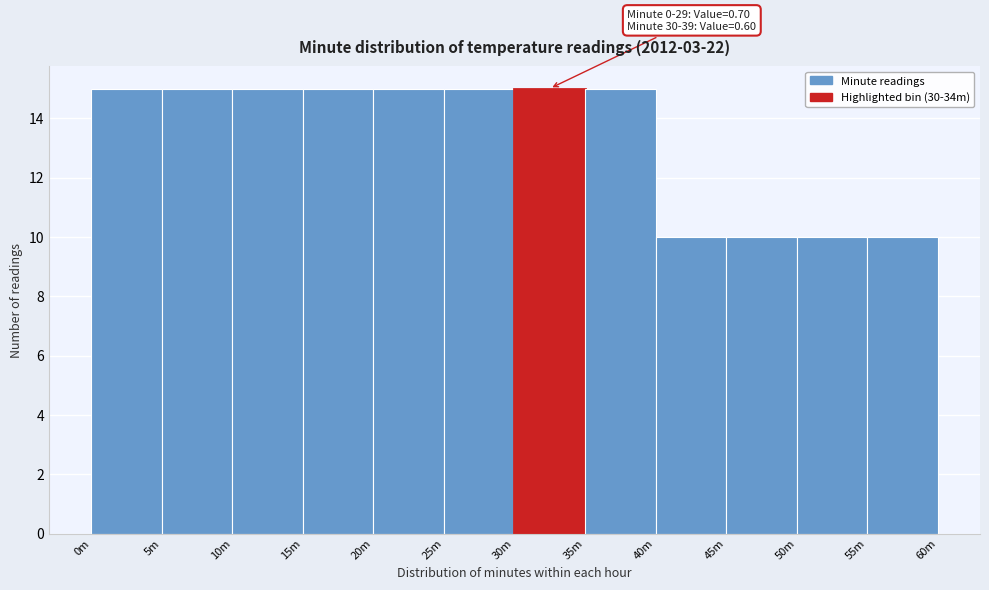

Reading left to right, what are all the values shown in this chart?

0m=15	5m=15	10m=15	15m=15	20m=15	25m=15	30m=15	35m=15	40m=10	45m=10	50m=10	55m=10